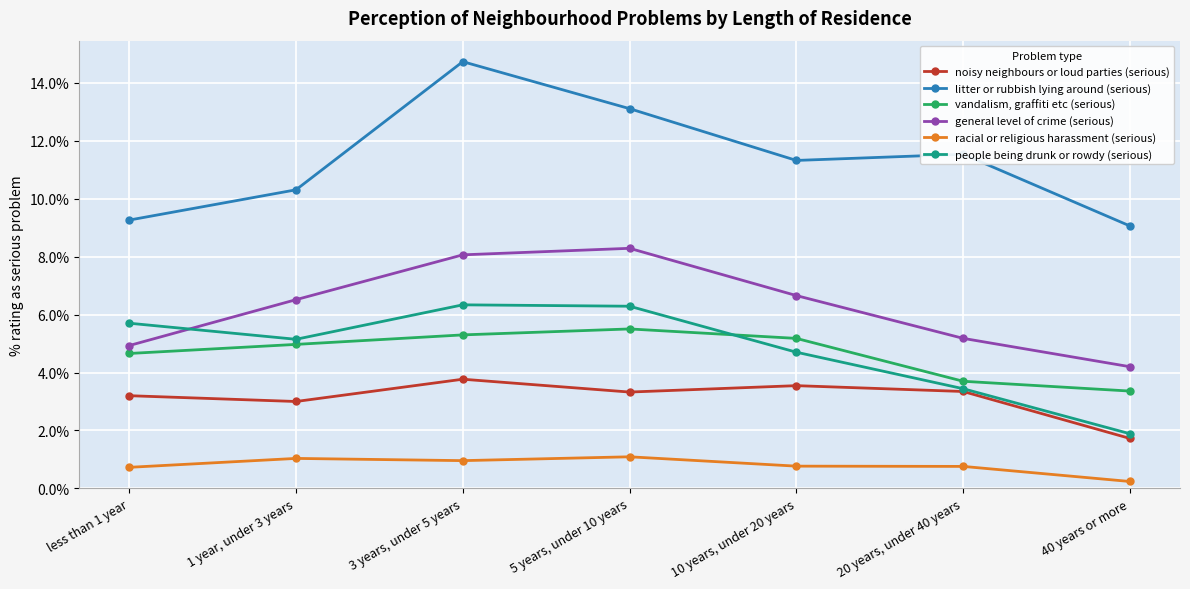

List the labels in order of litter or rubbish lying around (serious) value, largest first.

3 years, under 5 years, 5 years, under 10 years, 20 years, under 40 years, 10 years, under 20 years, 1 year, under 3 years, less than 1 year, 40 years or more